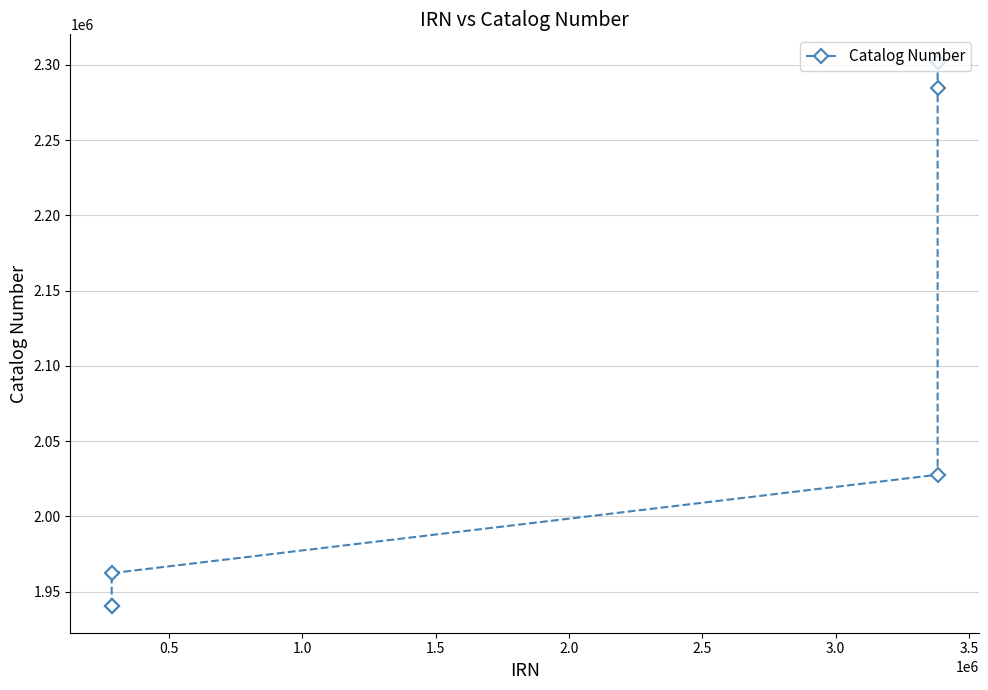

What is the maximum value shown in the chart?

2302147